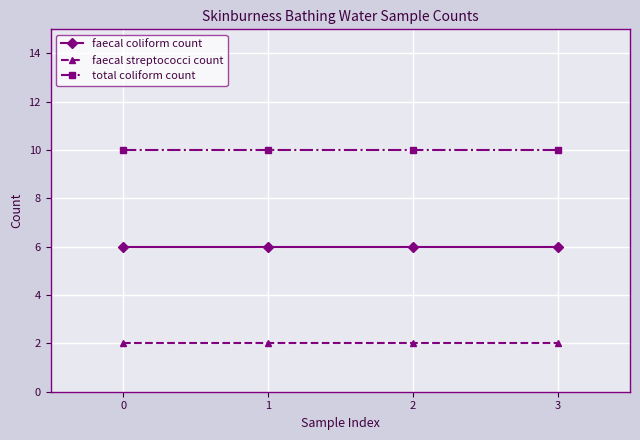

Reading left to right, extract all data points from this chart.

faecal coliform count: 6	6	6	6
faecal streptococci count: 2	2	2	2
total coliform count: 10	10	10	10